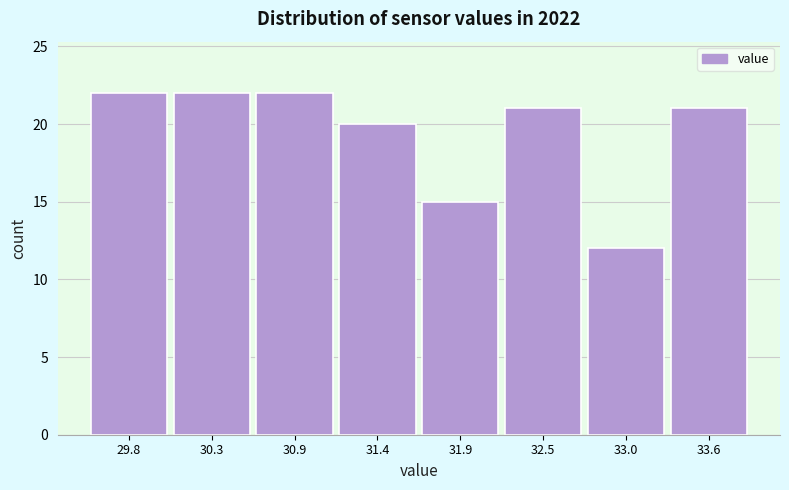

Reading left to right, transcribe this chart: for each bar, give the range it covers on the x-axis and its height. Neither the bar edges nor the heights are printed on the chart, so give them approximately, as read against the axes.

29.5 to 30.0: 22
30.0 to 30.6: 22
30.6 to 31.1: 22
31.1 to 31.7: 20
31.7 to 32.2: 15
32.2 to 32.7: 21
32.7 to 33.3: 12
33.3 to 33.8: 21